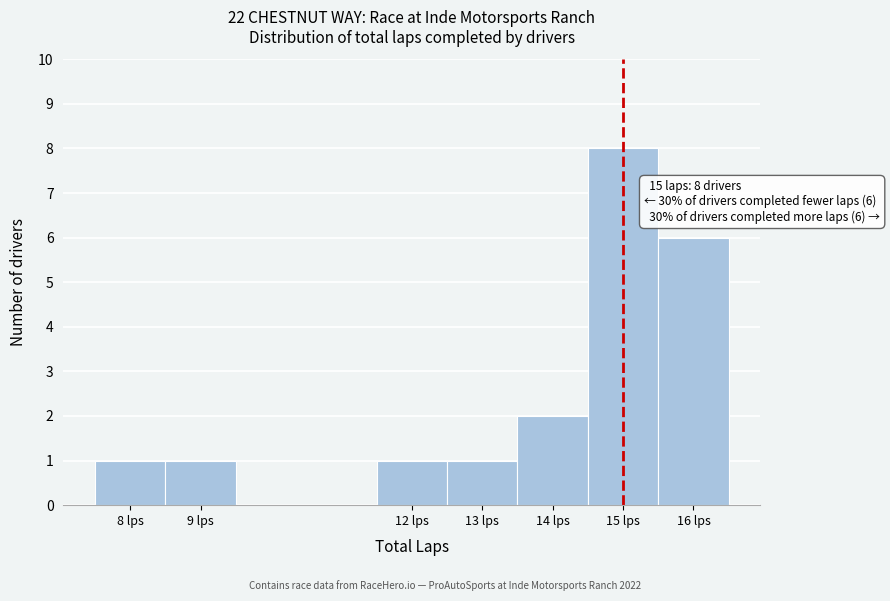

Which range on the x-axis has the tallest bar?

14.5 to 15.5